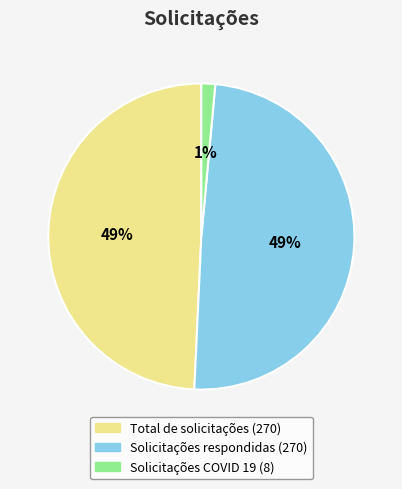

To the nearest percent, what is the average slice percentage?

33%